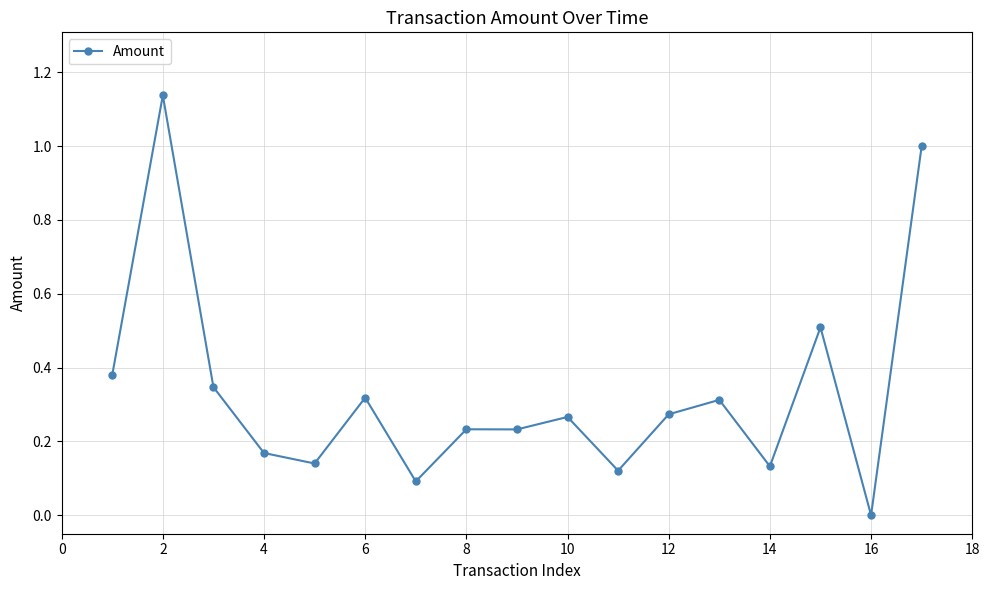

What is the sum of all values?

5.7